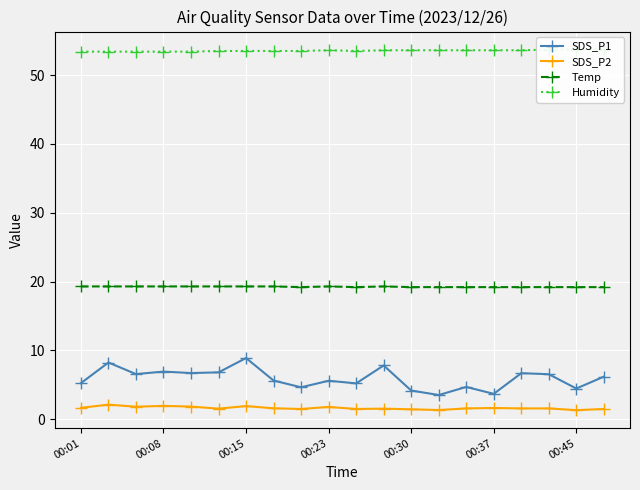

The value of SDS_P1 at 00:23 is 5.6. True or false?

True